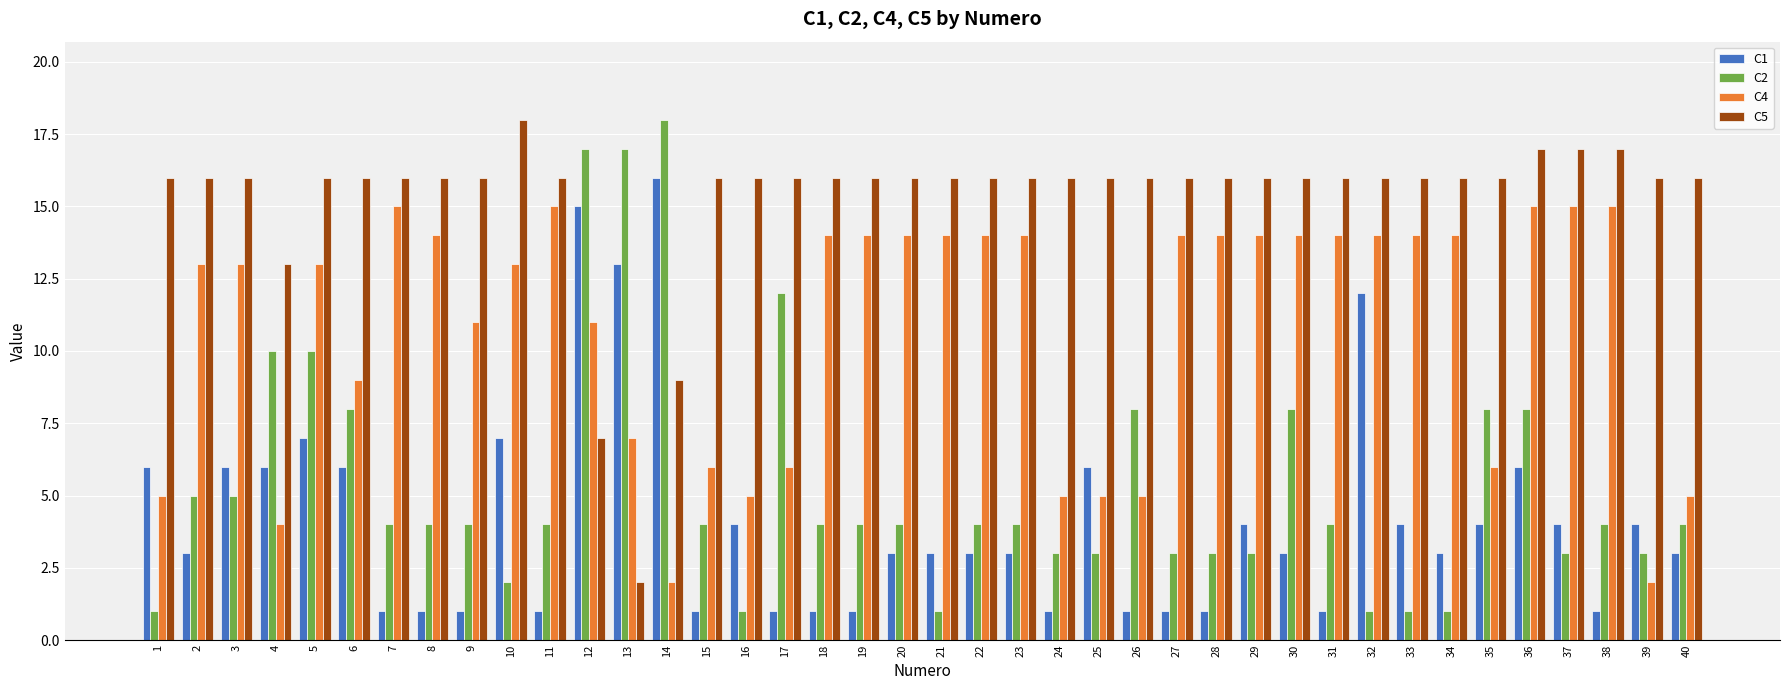

What is the smallest value displayed?

1